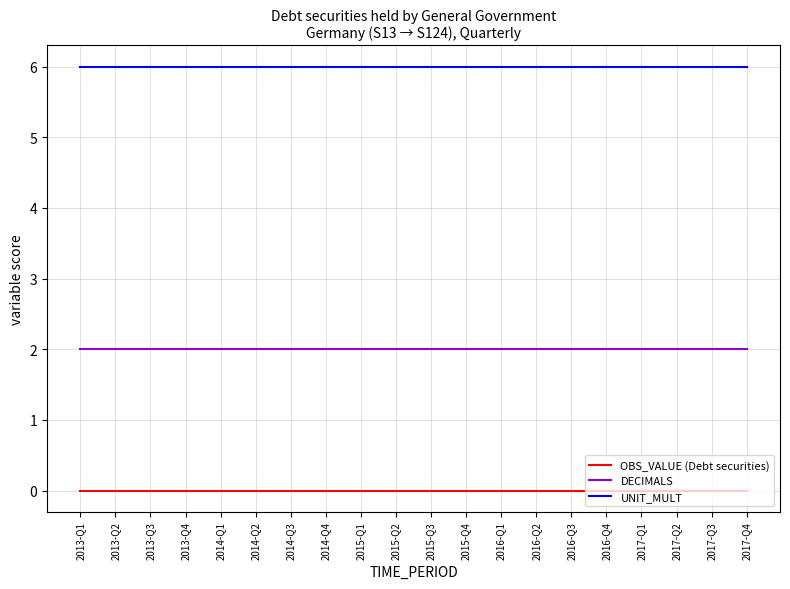

List the series in order of their peak value, lowest first.

OBS_VALUE (Debt securities), DECIMALS, UNIT_MULT